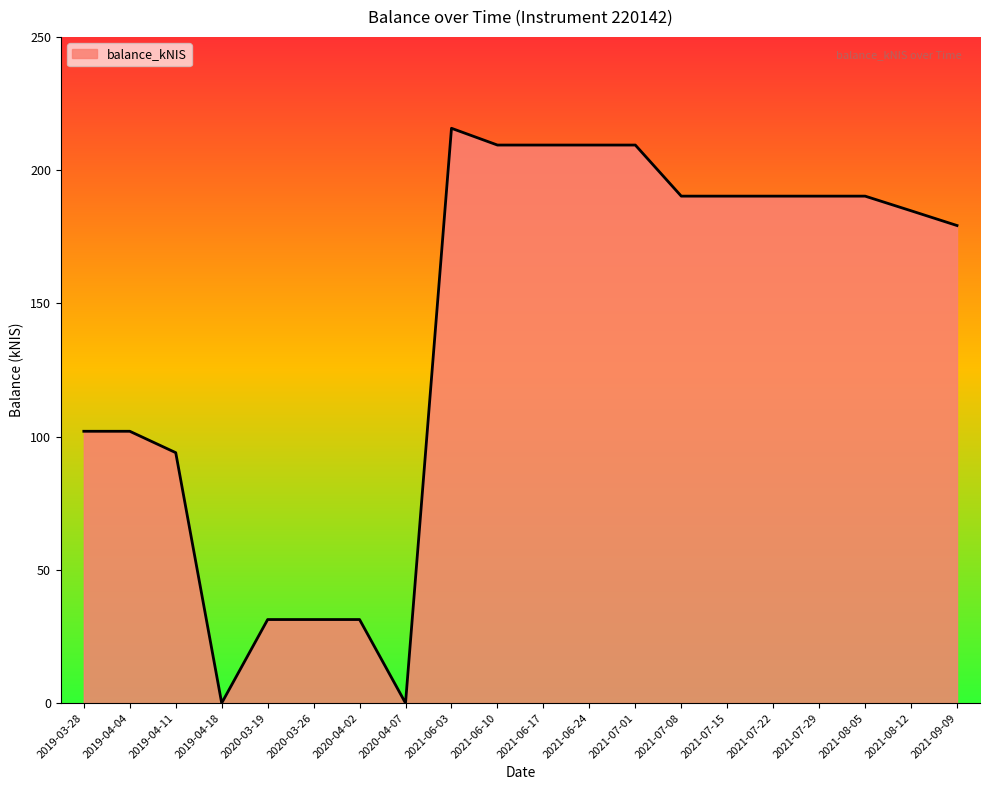

Count the number of categories in the chart.

20